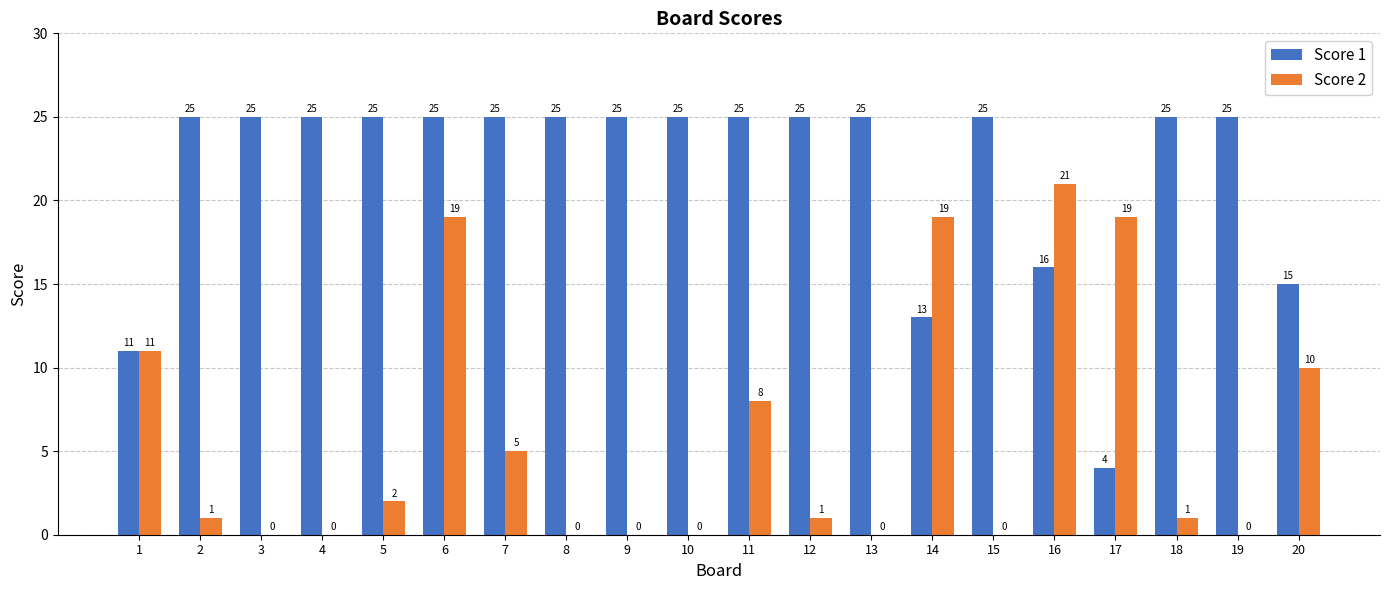

Between 15 and 17, which series saw the biggest shift?

Score 1